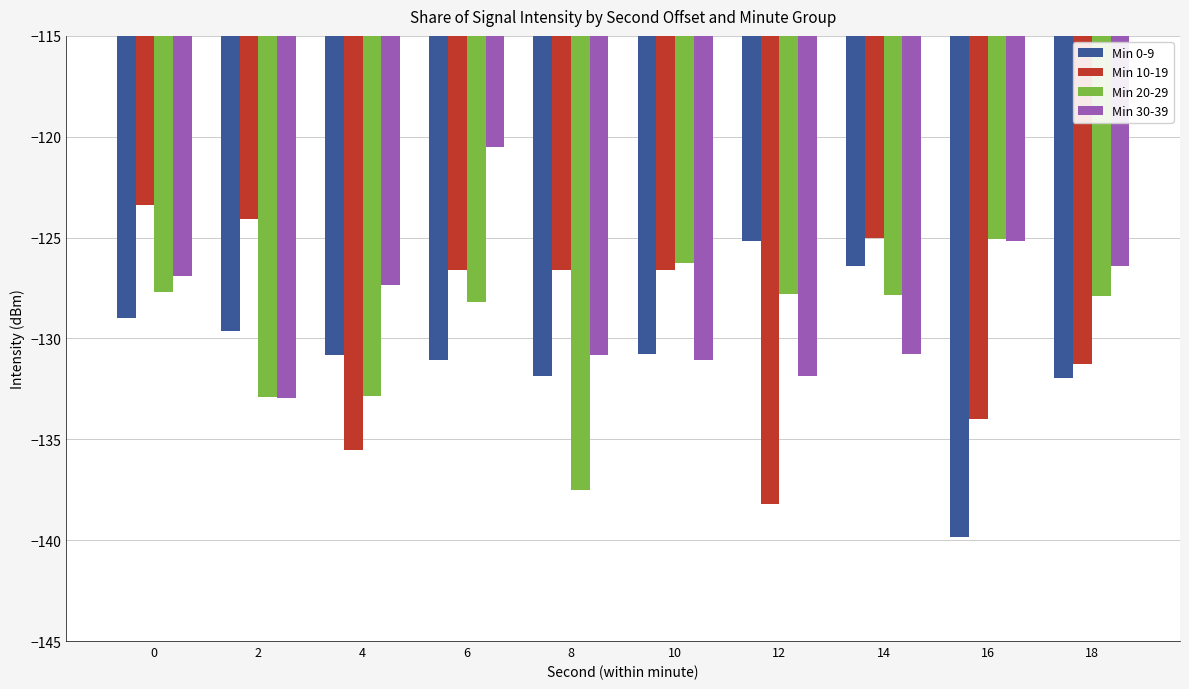

Which label corresponds to the largest value in the chart?

6